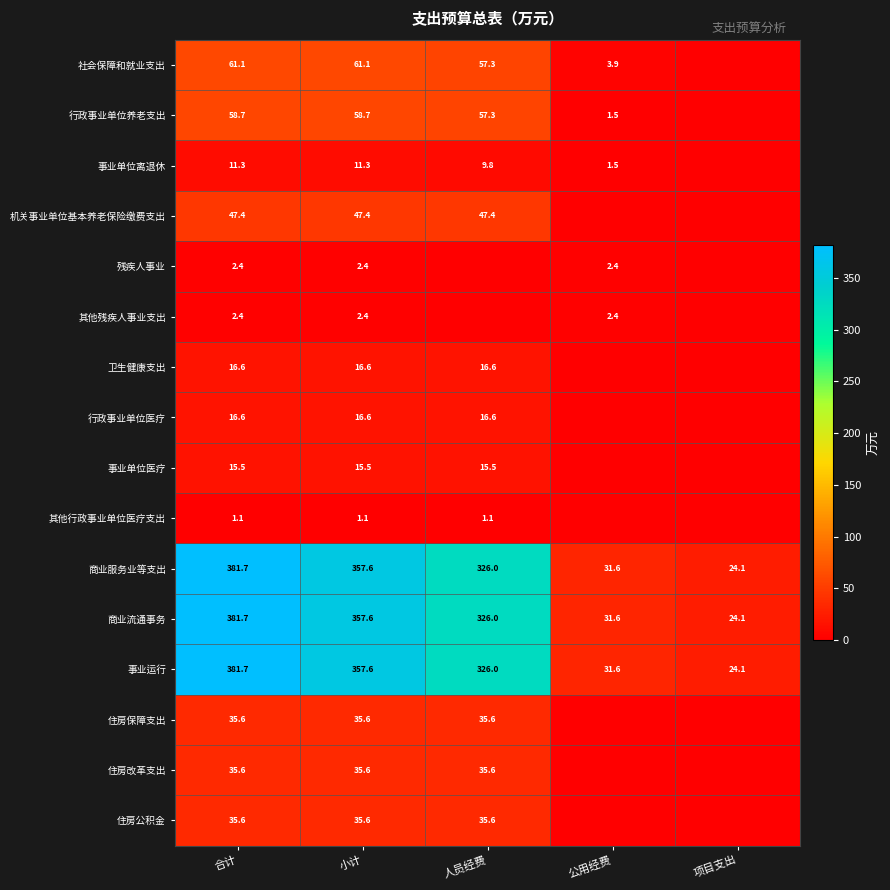

What is the difference between the 商业服务业等支出 values at 公用经费 and 人员经费?

294.4